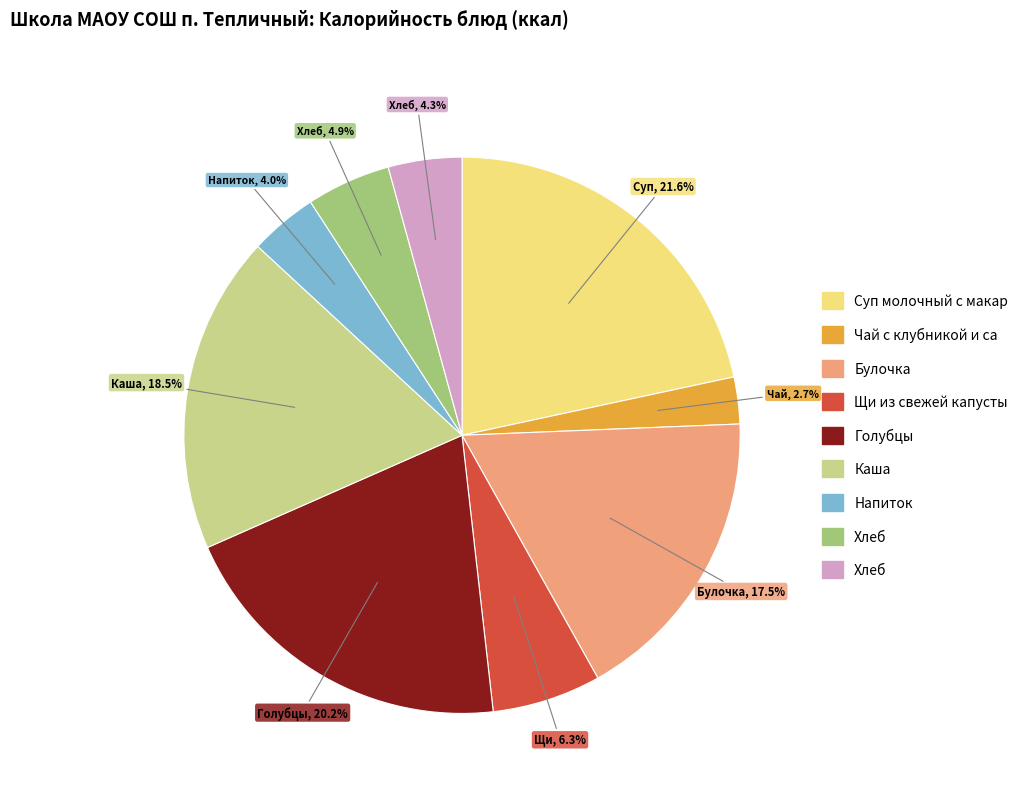

Is there any slice that represents more than half of the pie?

No